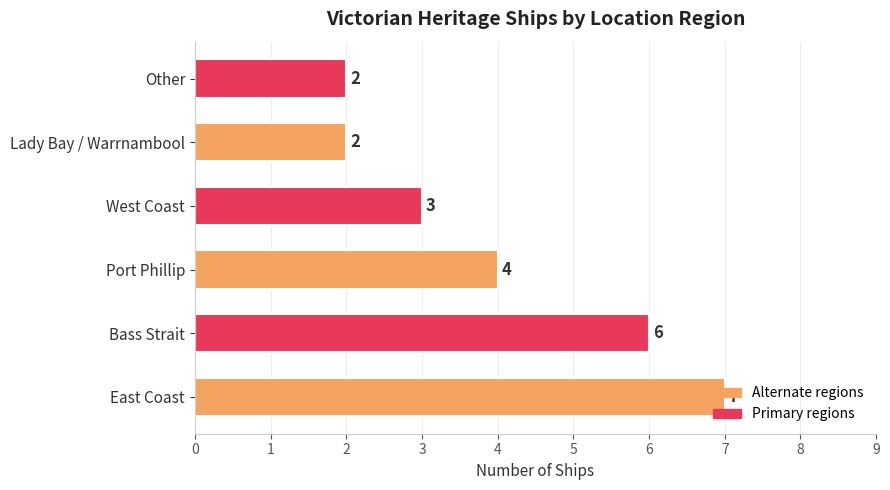

What is the greatest value displayed?

7